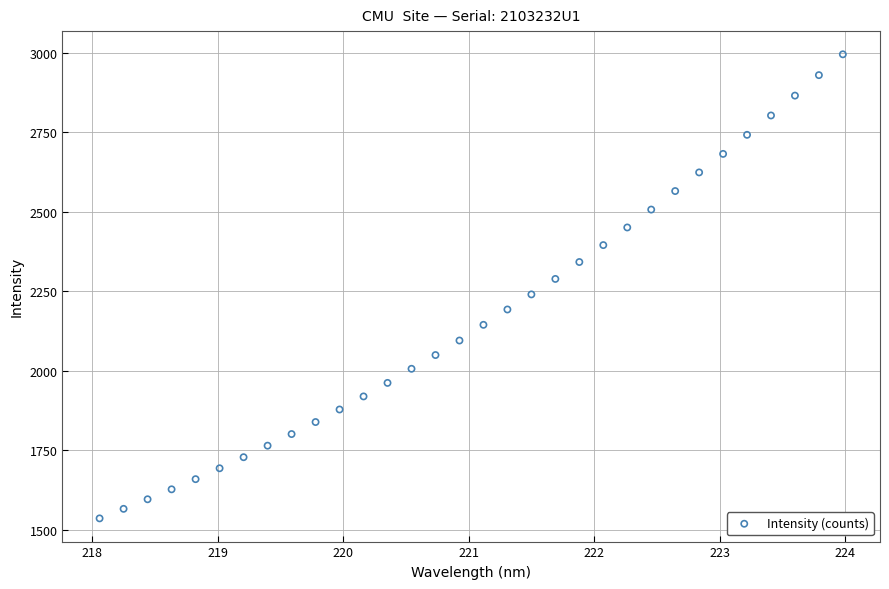

What is the range of X values (max minus min)?

5.9